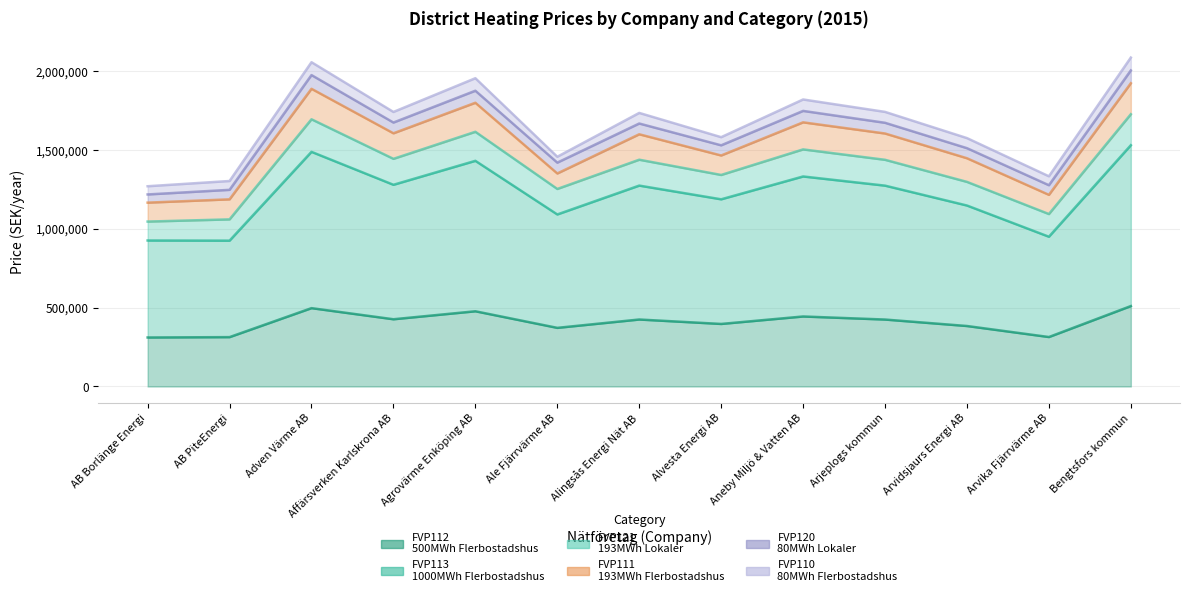

Is the value of FVP111 - 193MWh Flerbostadshus at Bengtsfors kommun greater than the value of FVP112 - 500MWh Flerbostadshus at Arjeplogs kommun?

No